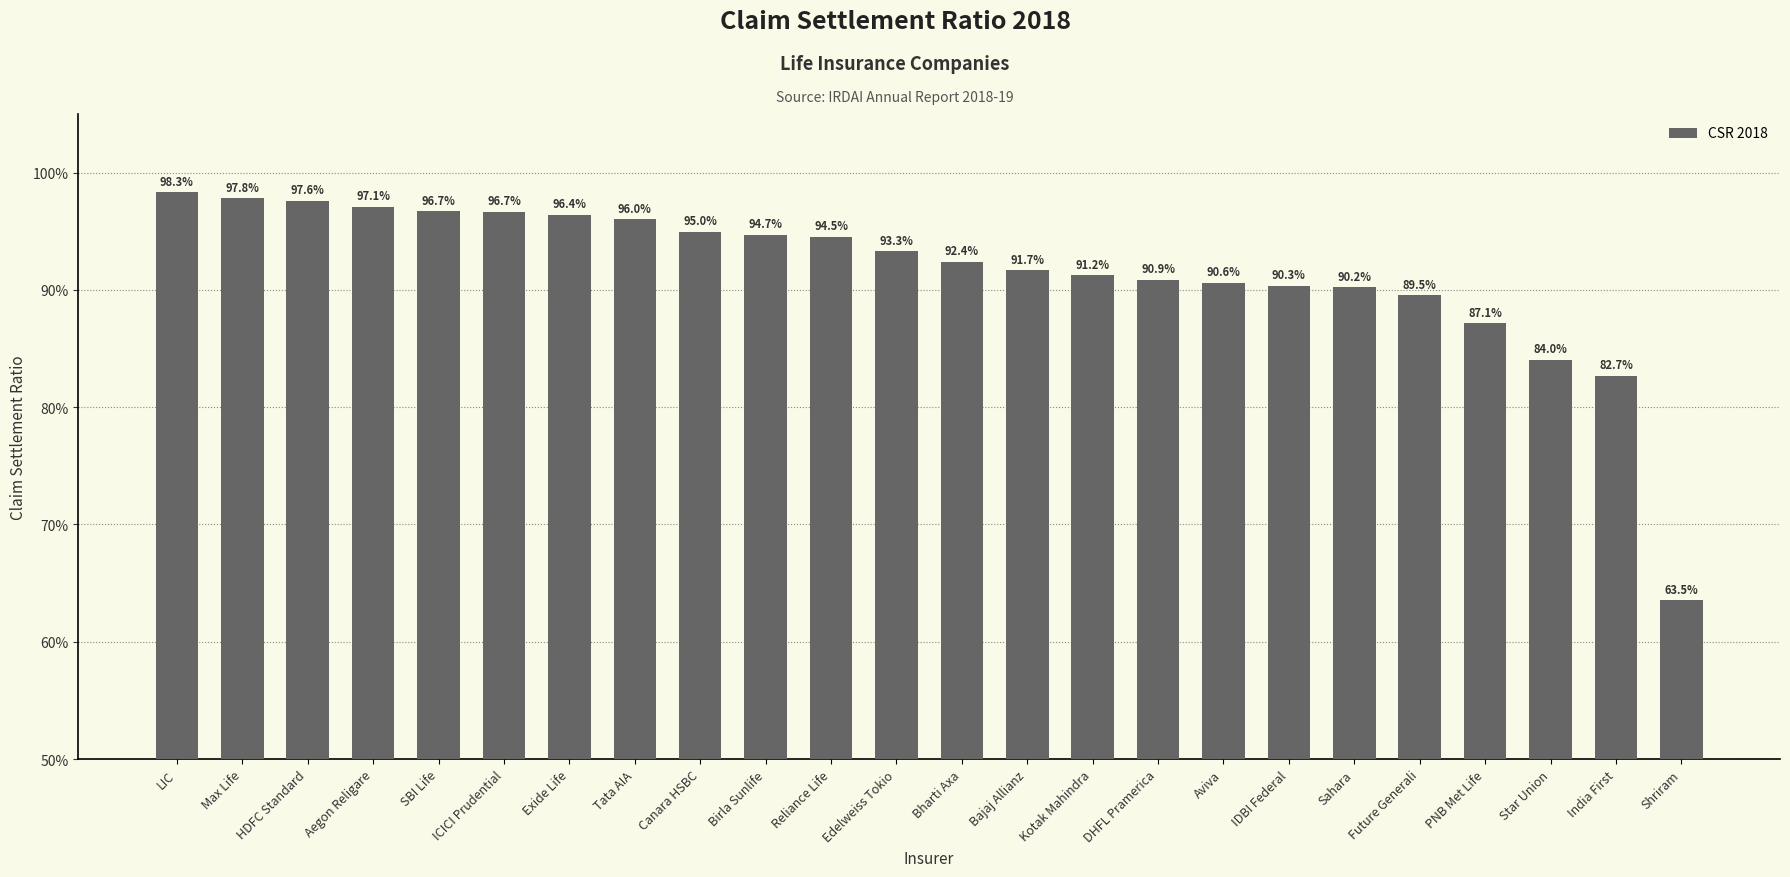

At which category does the chart reach its peak across all series?

LIC